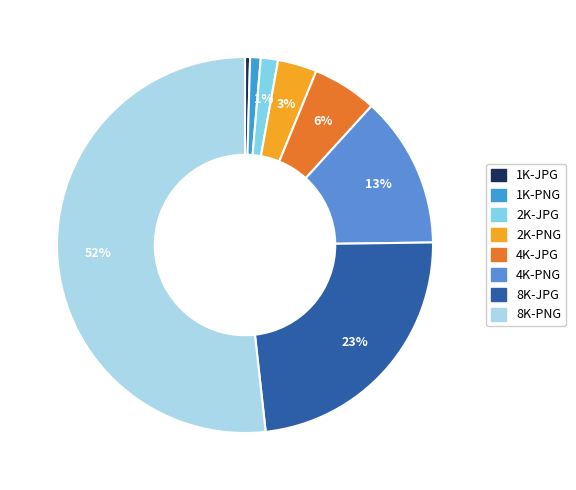

Is 2K-JPG the majority of the pie?

No